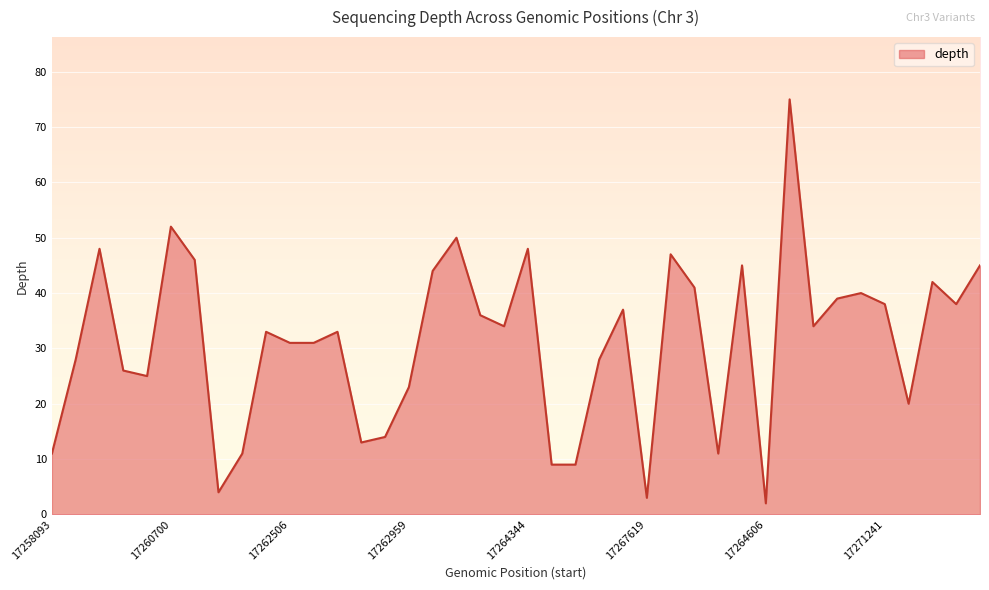

What is the difference between the maximum and minimum values?

73